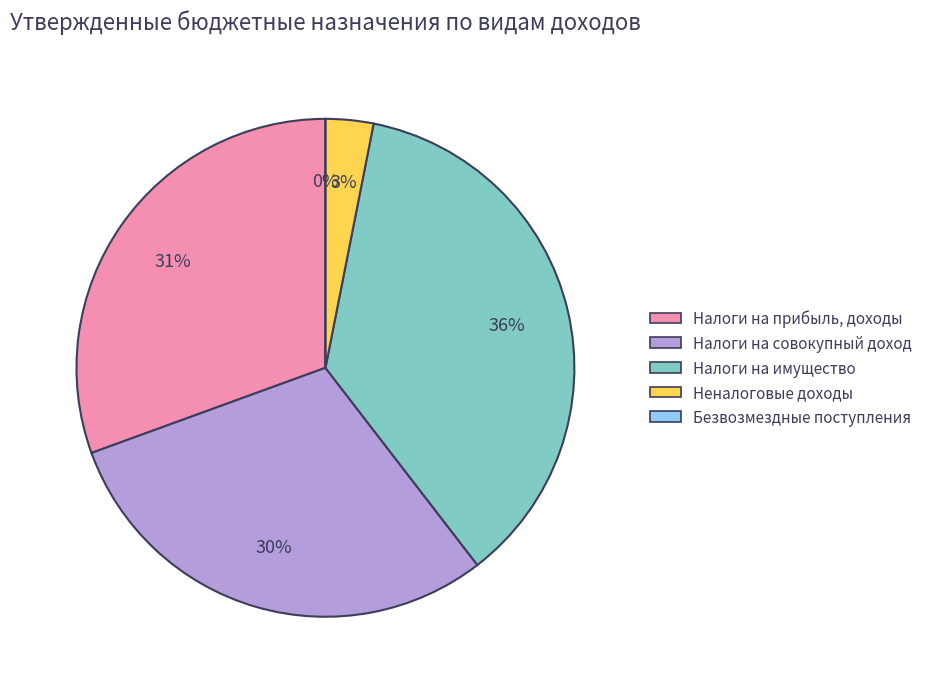

What is the ratio of the value at Налоги на совокупный доход to the value at Налоги на прибыль, доходы?

1.0